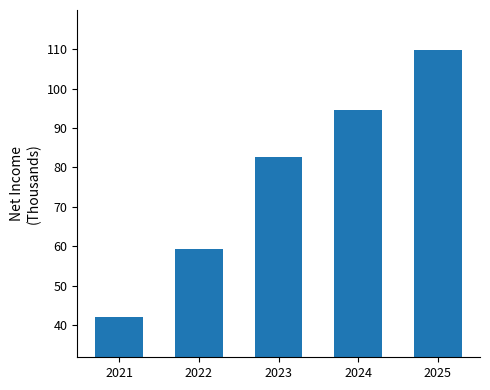

Reading left to right, what are all the values shown in this chart?

42.0	59.3	82.7	94.7	109.8